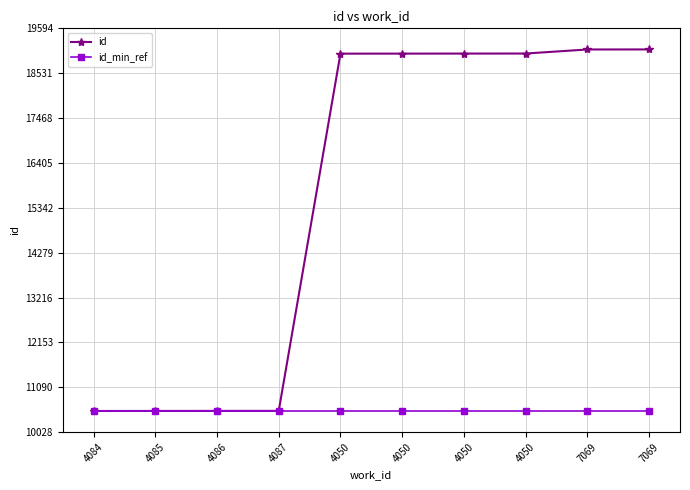

Count the number of categories in the chart.

10